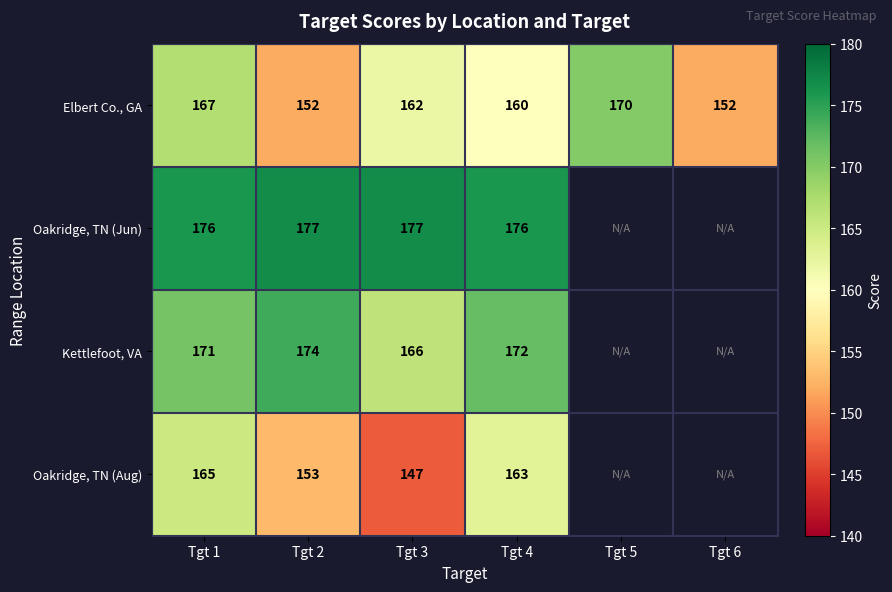

The value of Oakridge, TN (Jun) at Tgt 1 is 176. True or false?

True